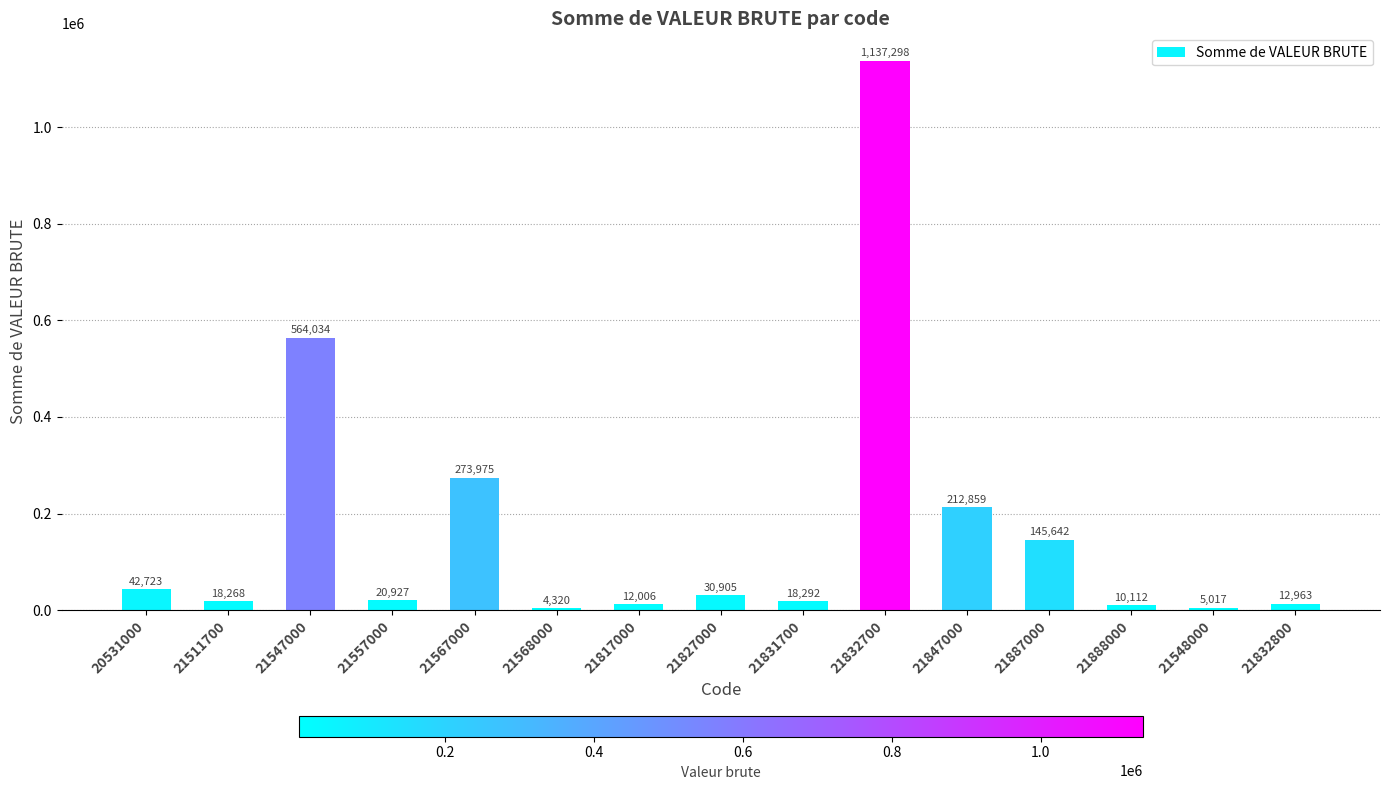

What position from the left is 21567000?

5